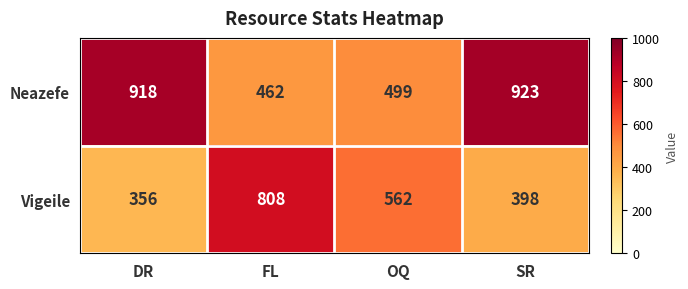

Rank the series by their average value, from lowest to highest.

Vigeile, Neazefe